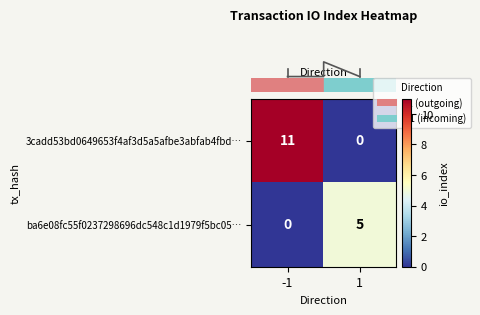

Count the number of data series in this chart.

2